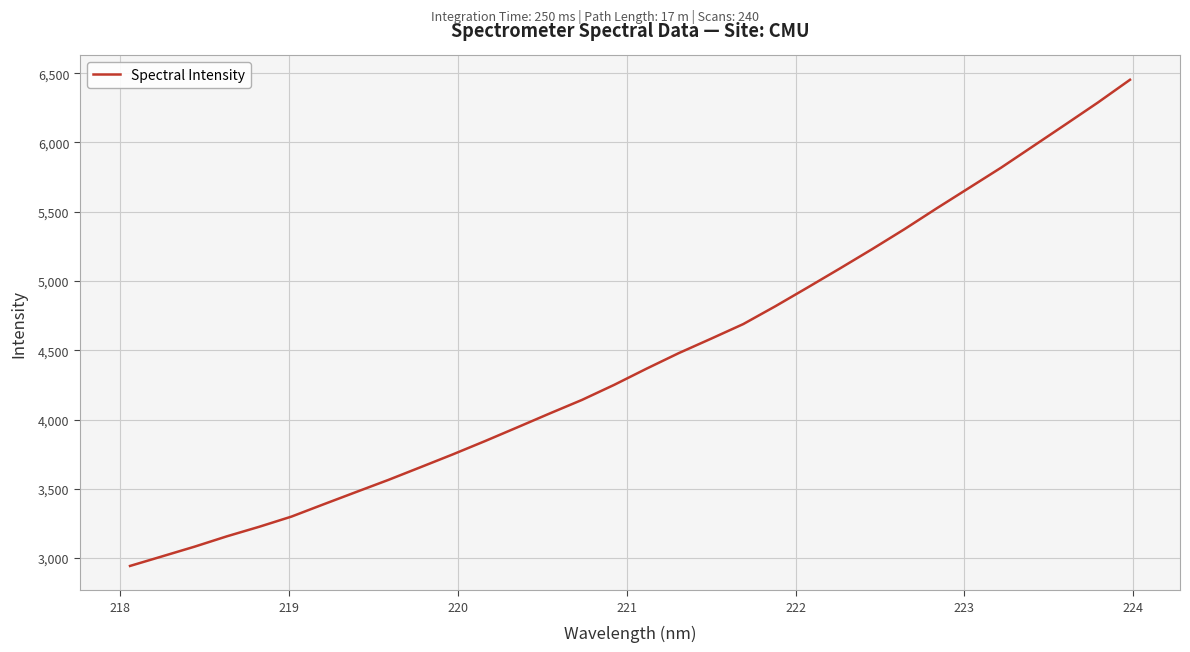

What is the maximum value shown in the chart?

6452.9